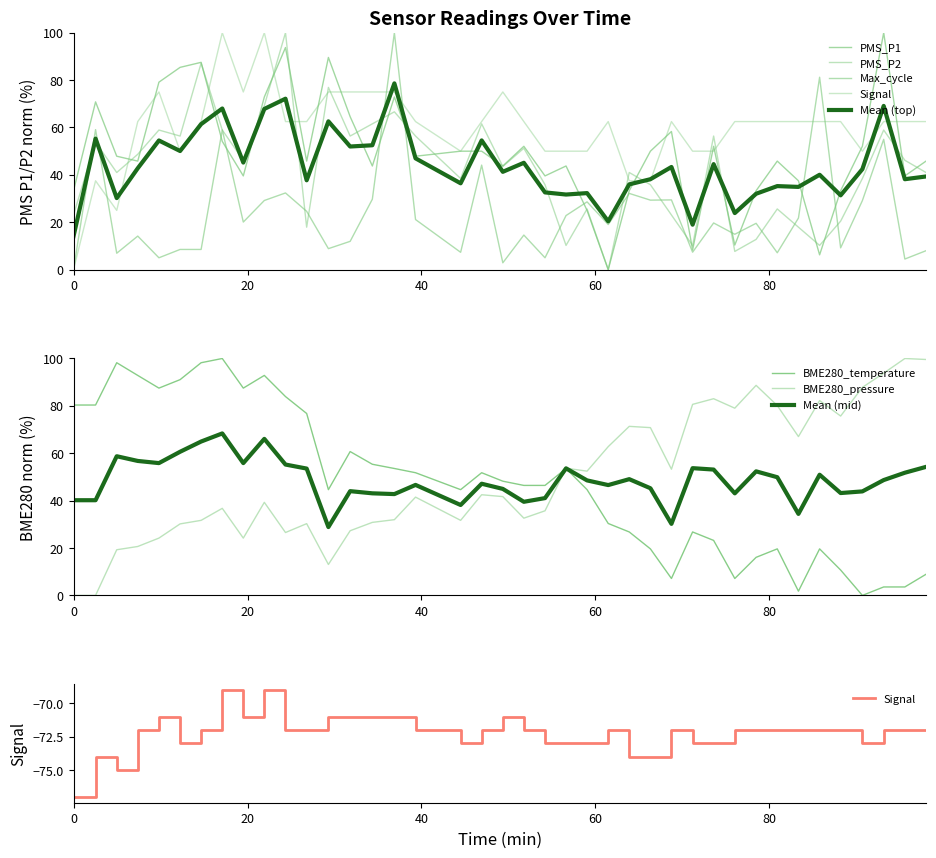

How many data points in BME280_pressure are less than 41?

19